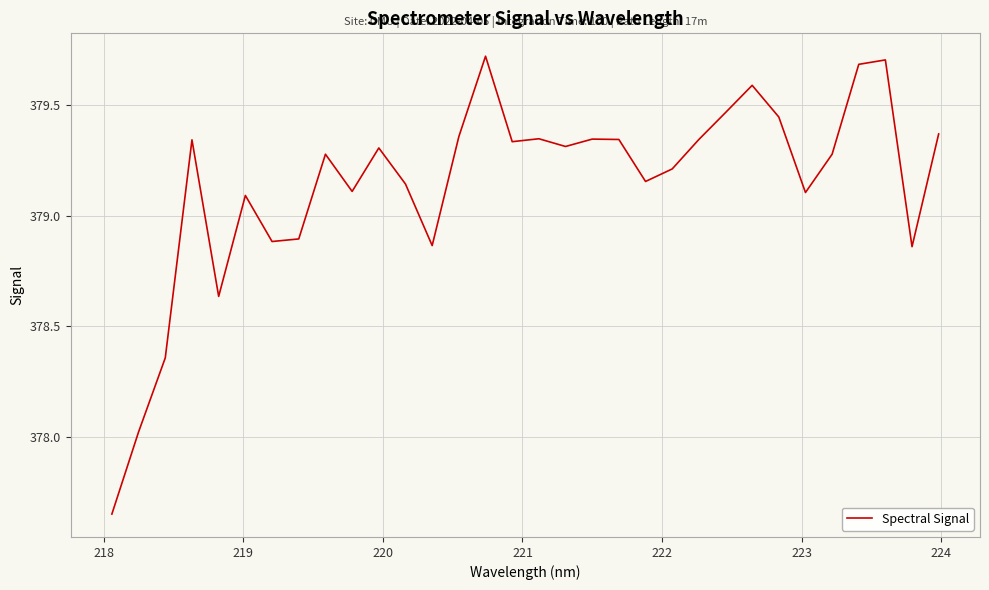

What is the difference between the maximum and minimum values?

2.1